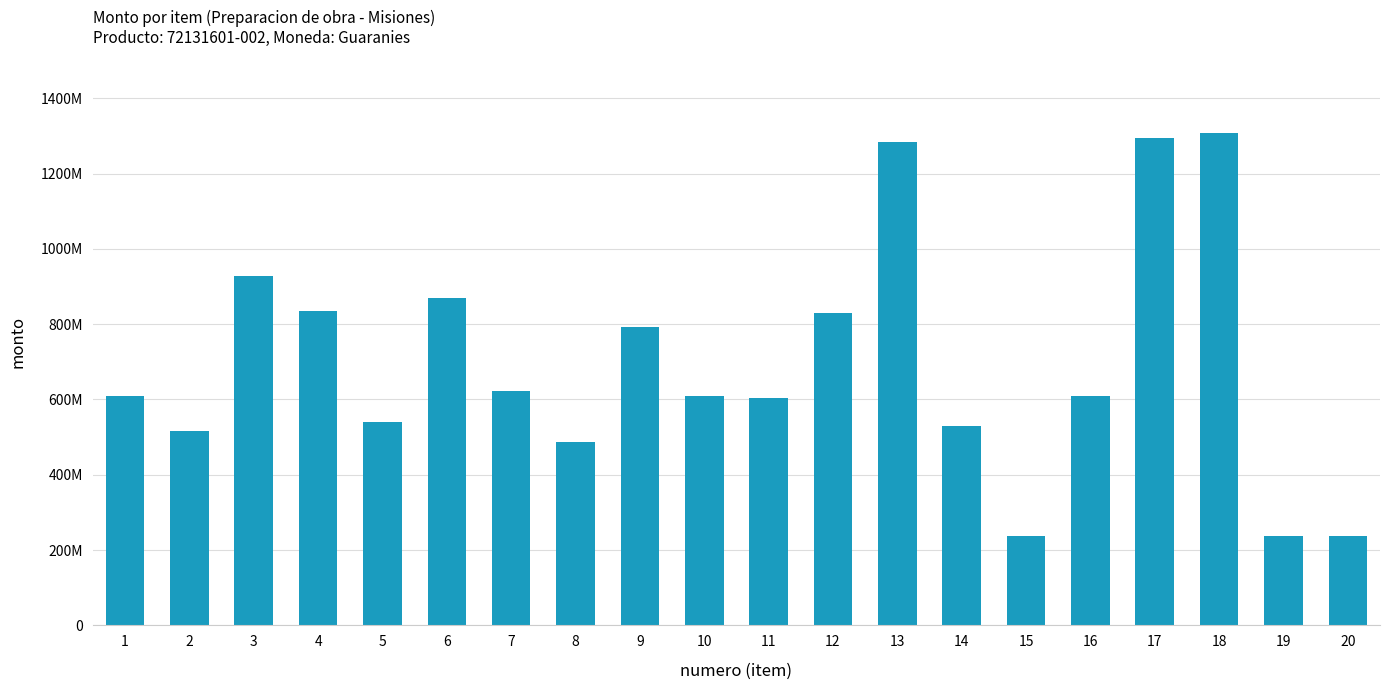

Does the chart contain stacked bars?

No